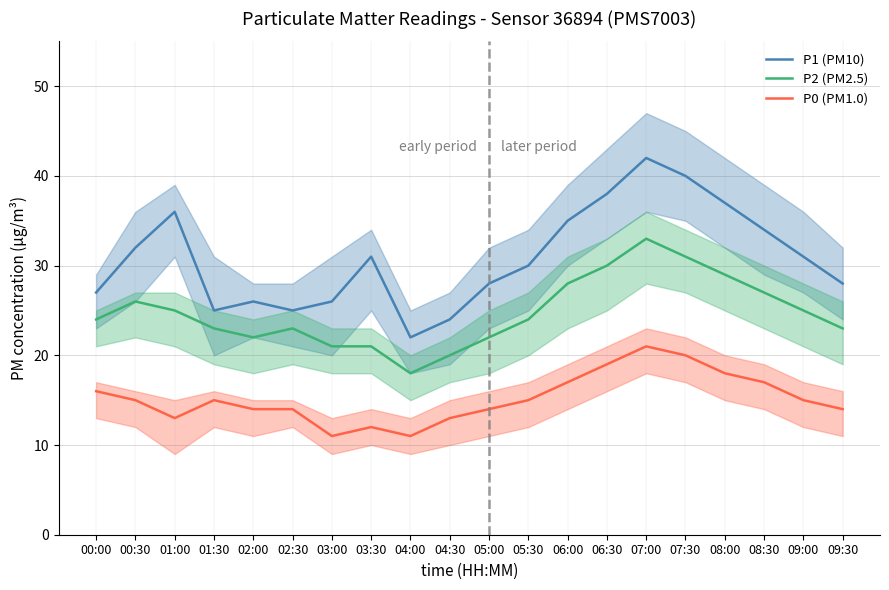

At 00:30, list the series in order from smallest to largest.

P0 (PM1.0), P2 (PM2.5), P1 (PM10)